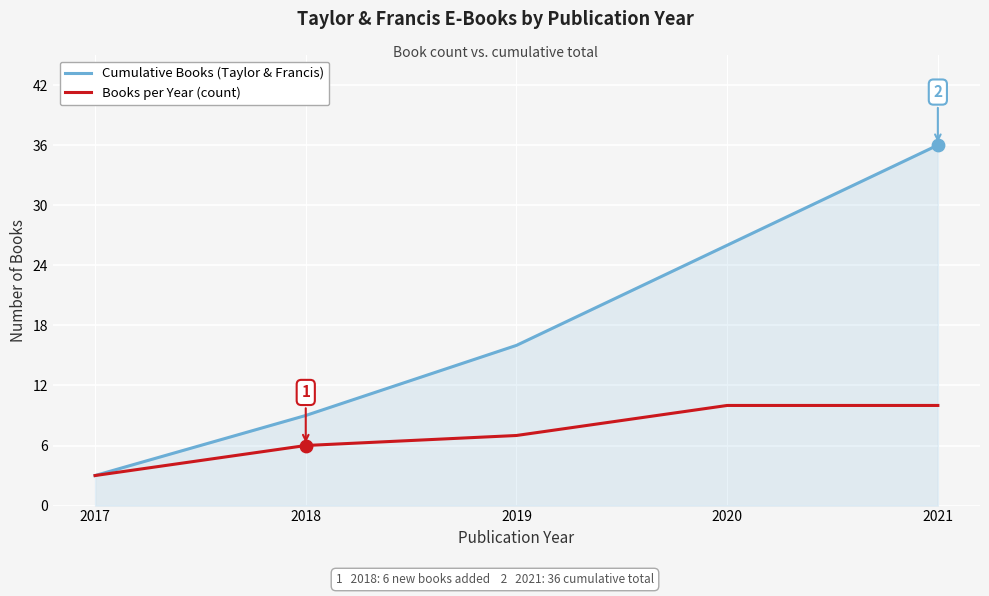

Which series has the widest spread of values?

Cumulative Books (Taylor & Francis)